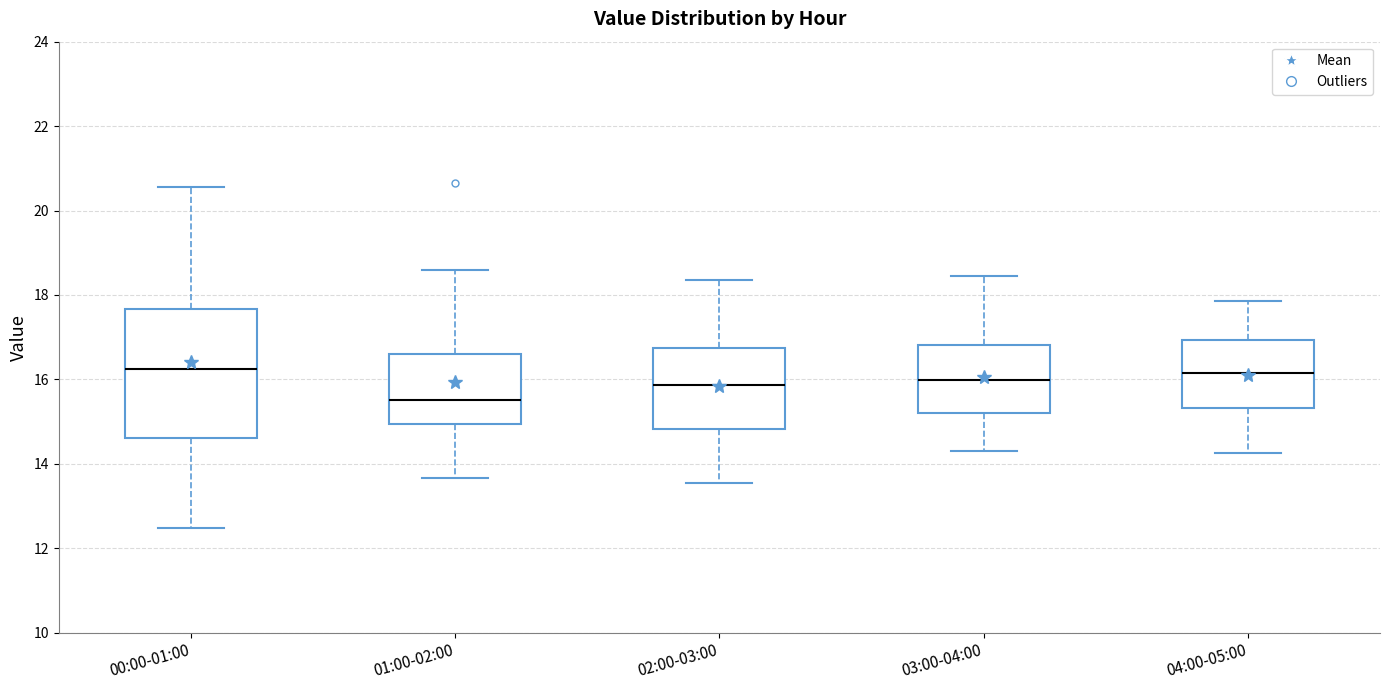

Which box is the tallest, from its lower edge to its upper edge?

00:00-01:00